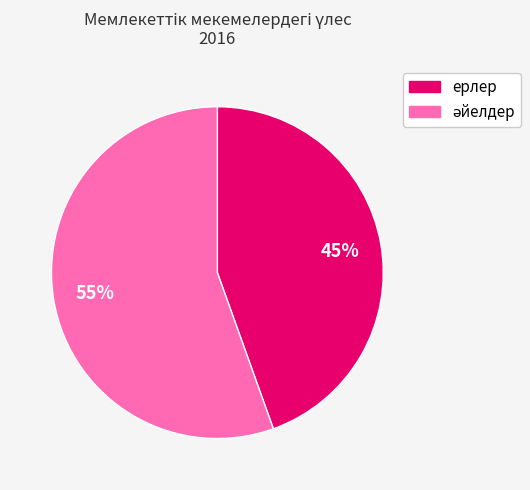

True or false: ерлер accounts for 38% of the total.

False